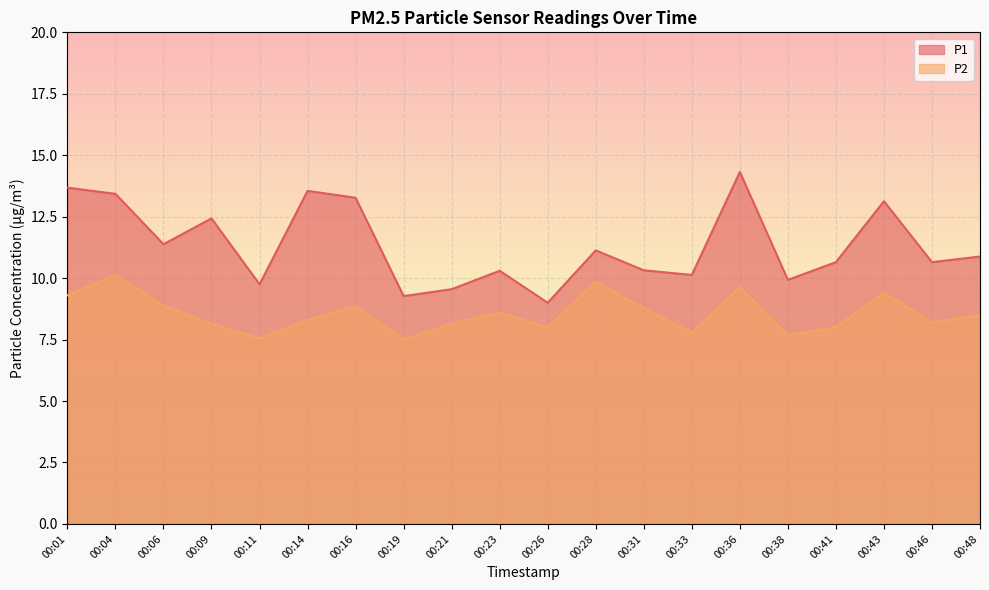

How many data points in P2 are less than 8?

4